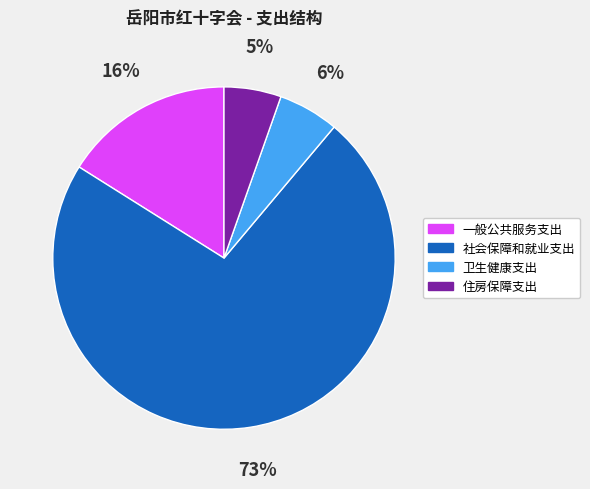

To the nearest percent, what is the difference between the 一般公共服务支出 and 社会保障和就业支出 slice percentages?

57%